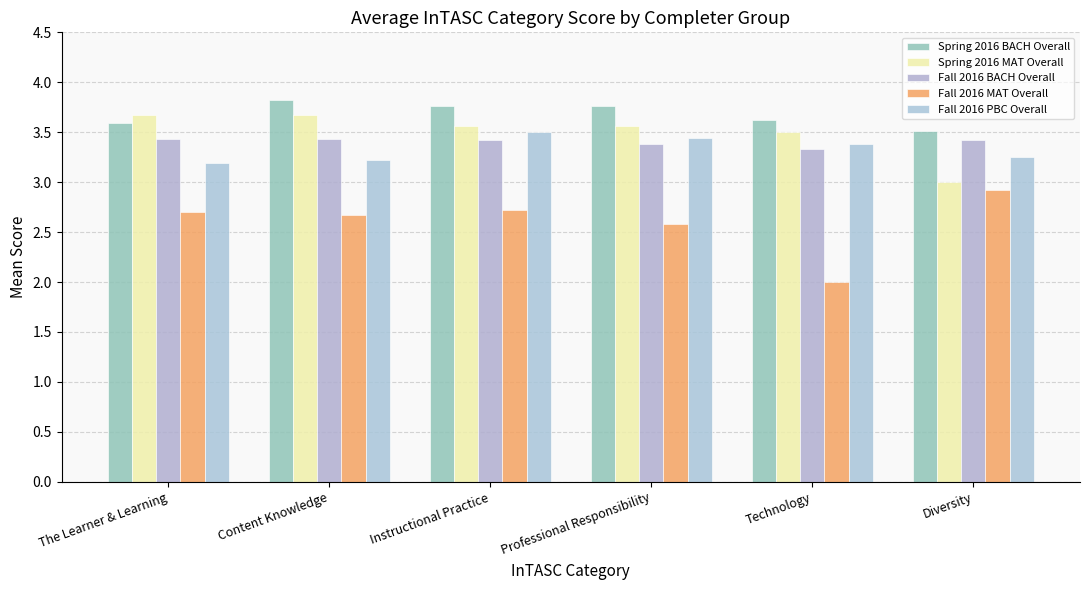

What is the difference between the maximum and minimum values in the Fall 2016 BACH Overall series?

0.1